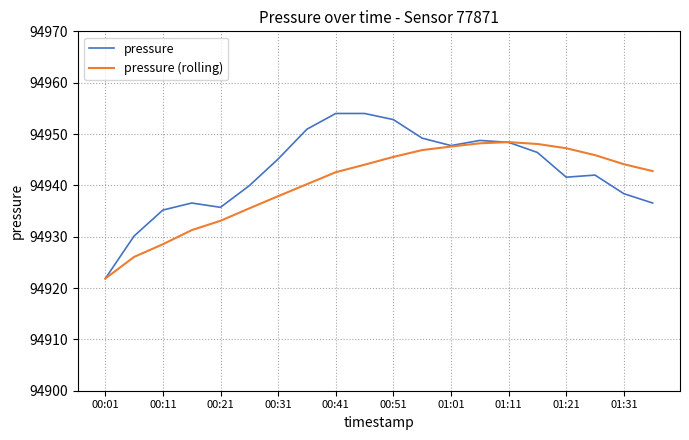

Which series has the largest range (max minus min)?

pressure